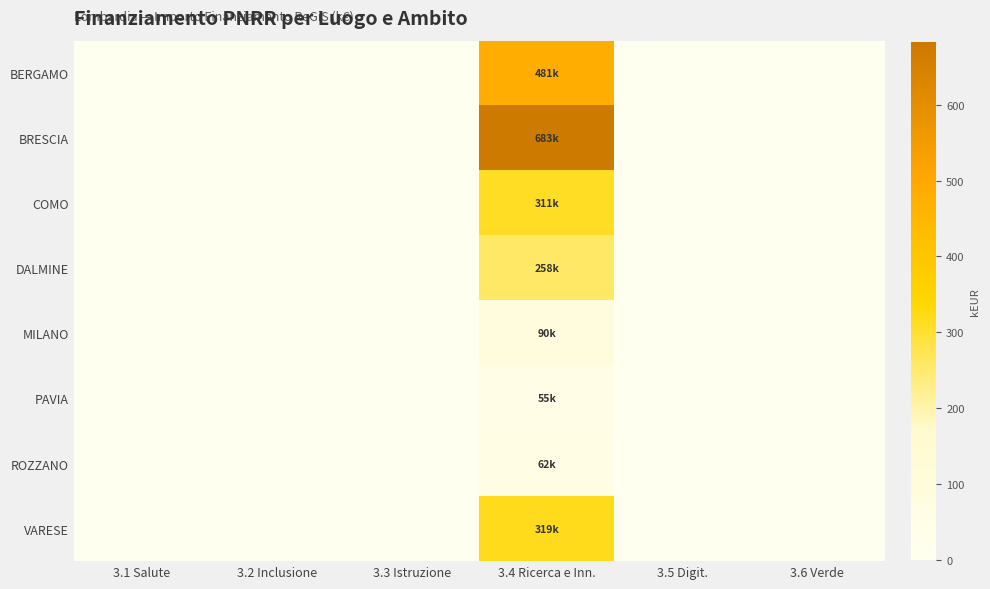

At which category is the sum across all series the highest?

3.4 Ricerca e Inn.